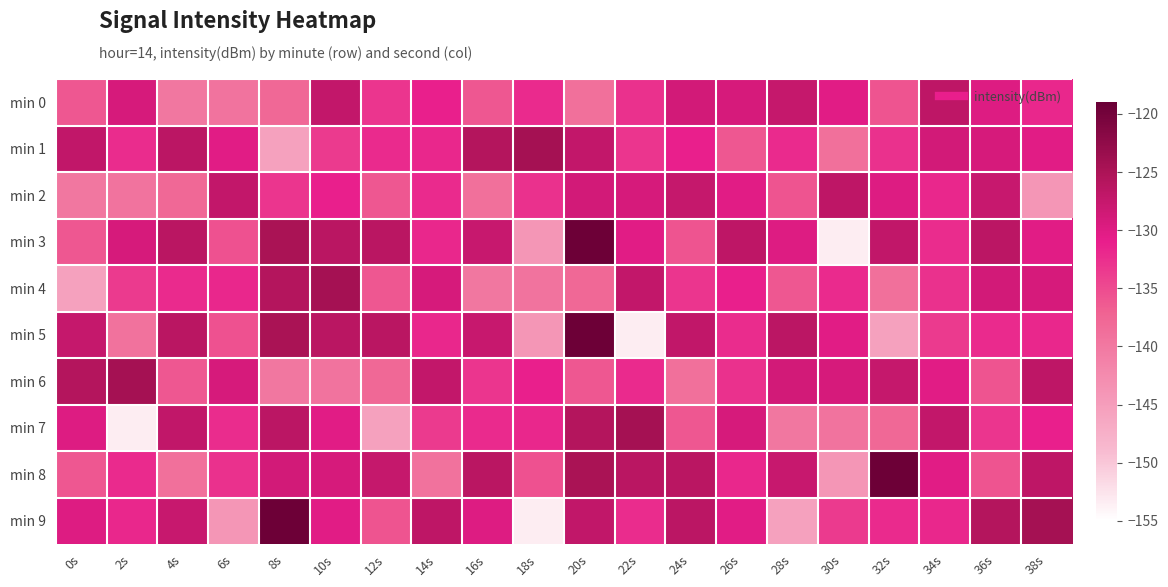

What is the minimum value shown in the chart?

-153.4